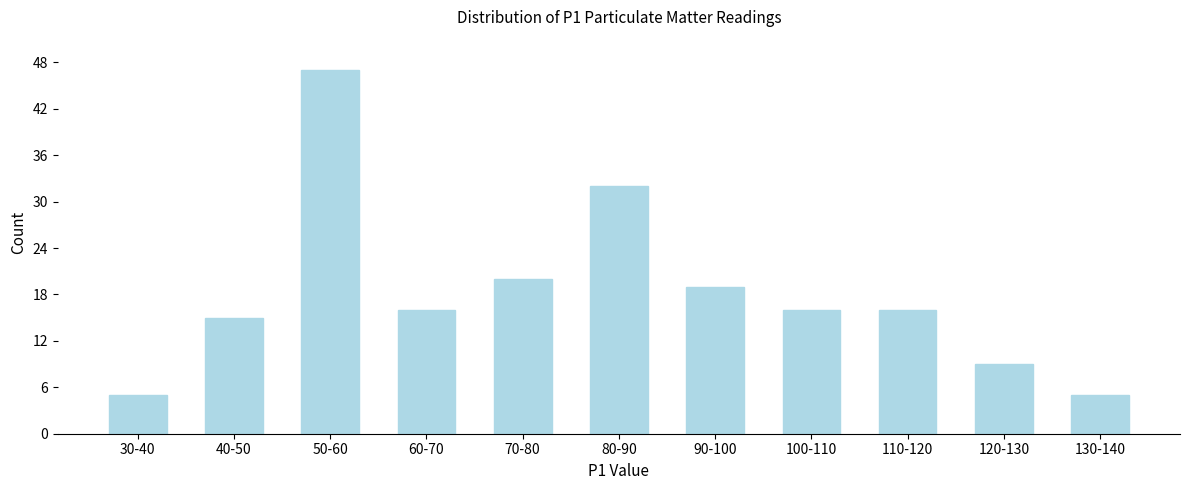

Reading right to left, extract all data points from this chart.

5	9	16	16	19	32	20	16	47	15	5